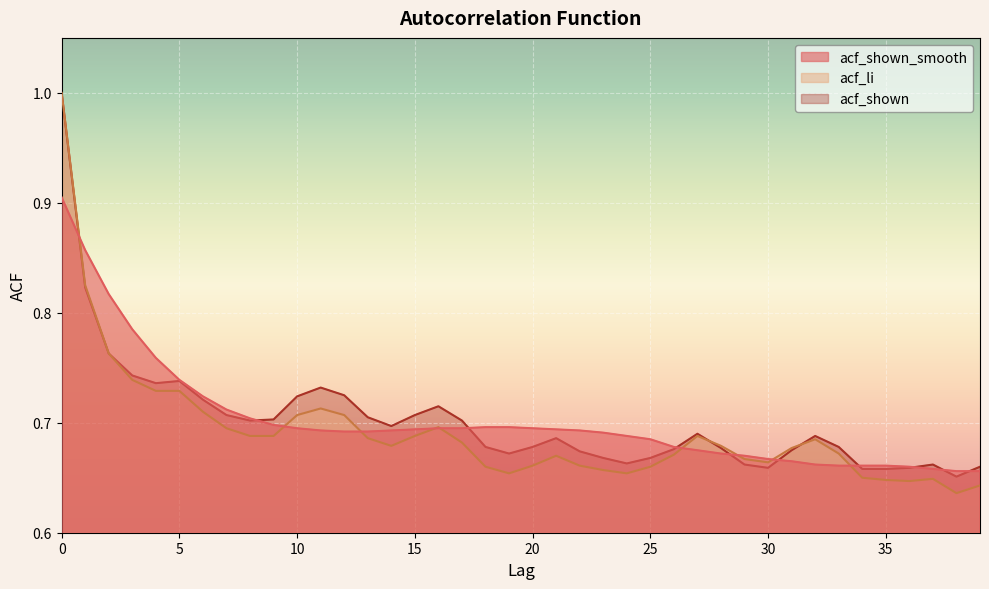

How many lines are shown in the chart?

3